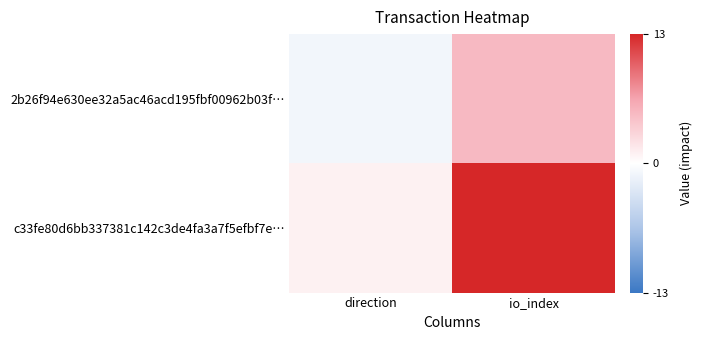

At direction, list the series in order from largest to smallest.

c33fe80d6bb337381c142c3de4fa3a7f5efbf7e…, 2b26f94e630ee32a5ac46acd195fbf00962b03f…